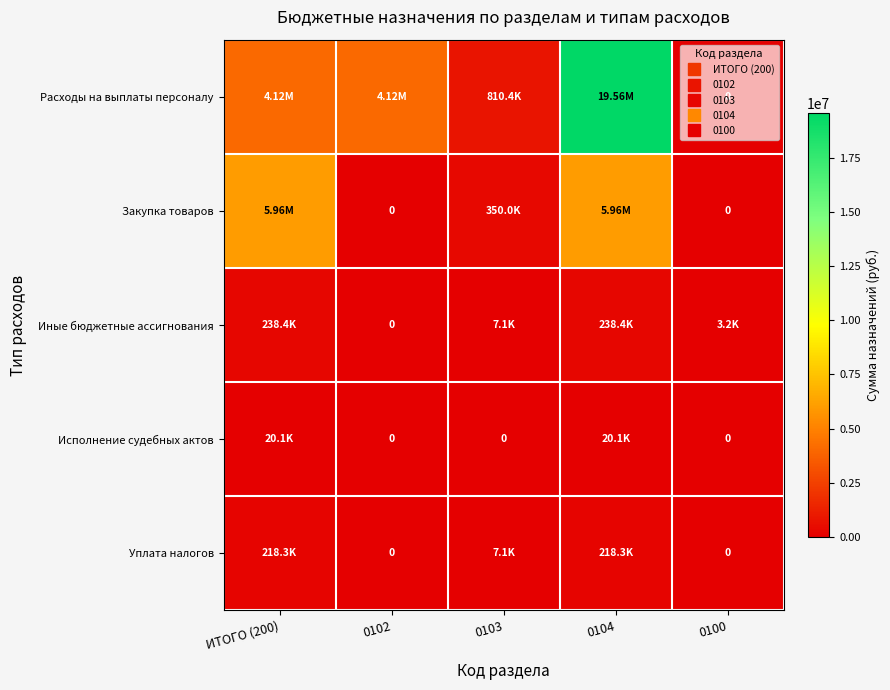

What is the difference between the Расходы на выплаты персоналу values at 0104 and ИТОГО (200)?

15441122.0